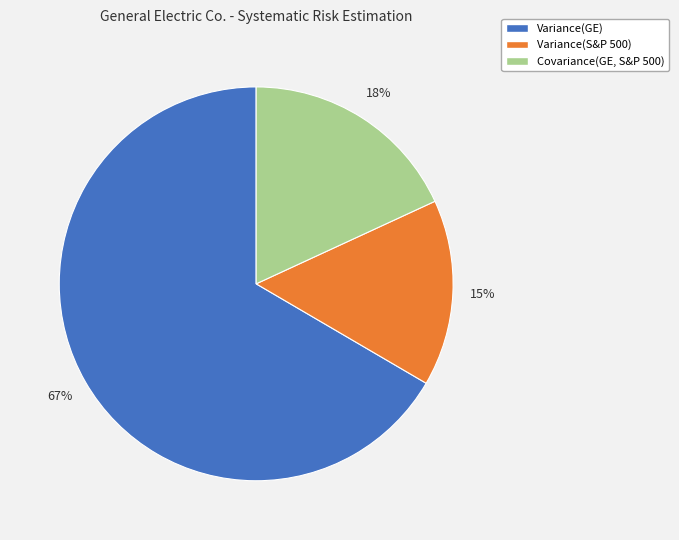

The Variance(GE) slice represents 77% of the pie. True or false?

False